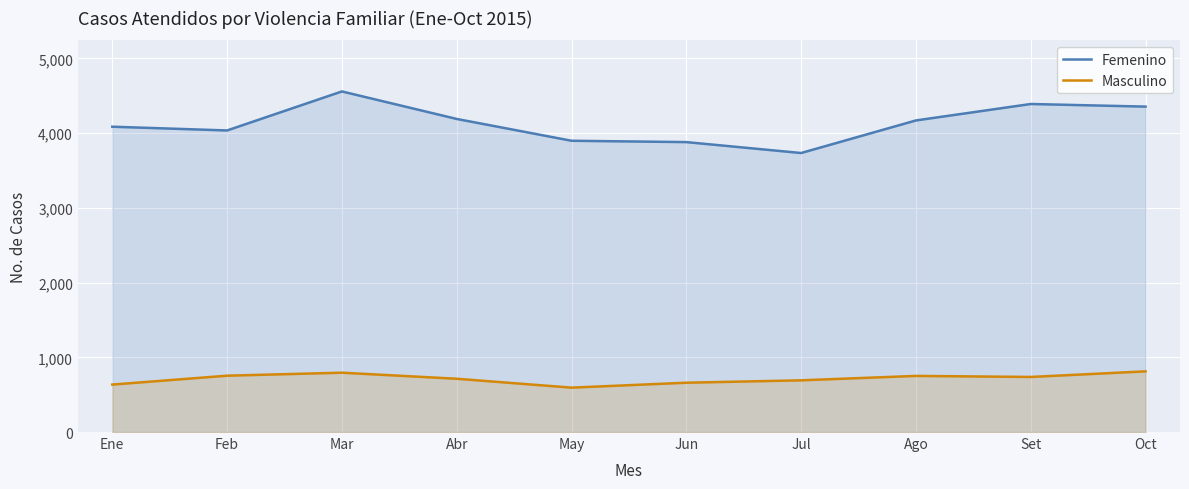

Reading left to right, extract all data points from this chart.

Femenino: Ene=4086	Feb=4036	Mar=4558	Abr=4190	May=3898	Jun=3880	Jul=3734	Ago=4170	Set=4390	Oct=4355
Masculino: Ene=635	Feb=754	Mar=794	Abr=713	May=594	Jun=660	Jul=692	Ago=751	Set=737	Oct=812